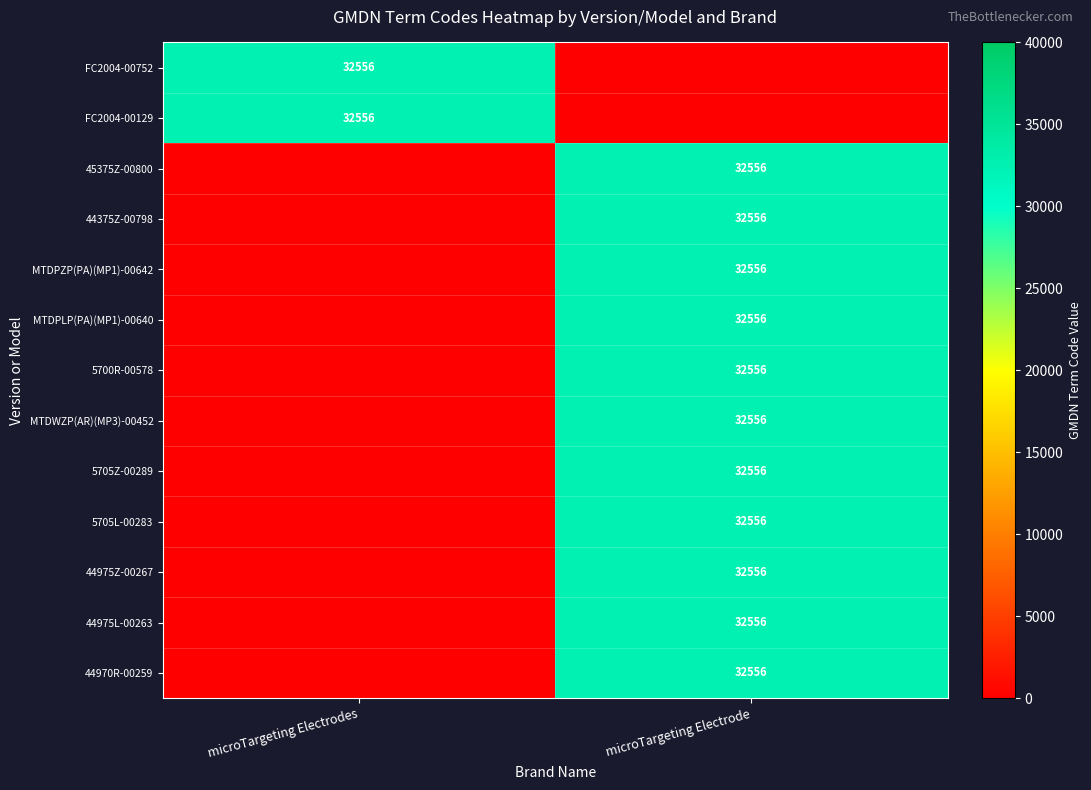

The FC2004-00752 series shows 18665 at microTargeting Electrodes. True or false?

False